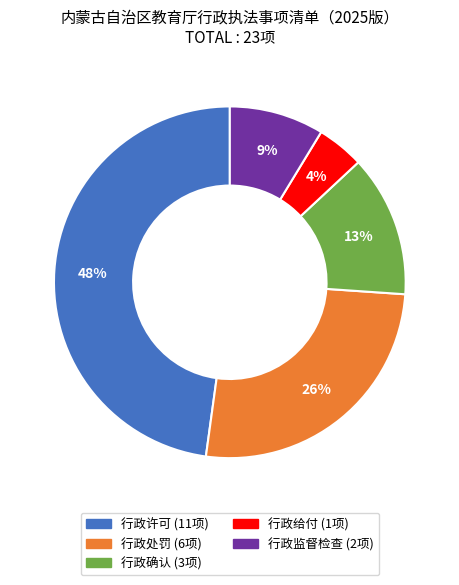

How many slices are in this pie chart?

5